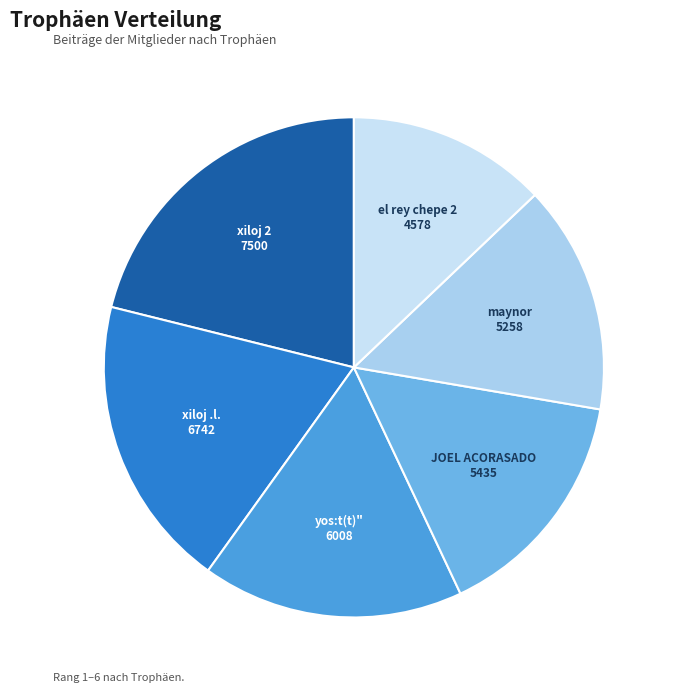

Which category has the biggest portion of the pie?

xiloj 2